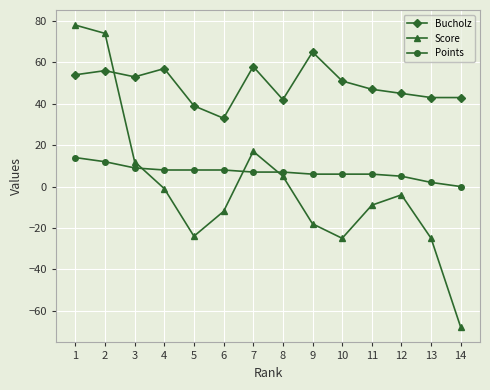

What is the highest value of the Score series?

78